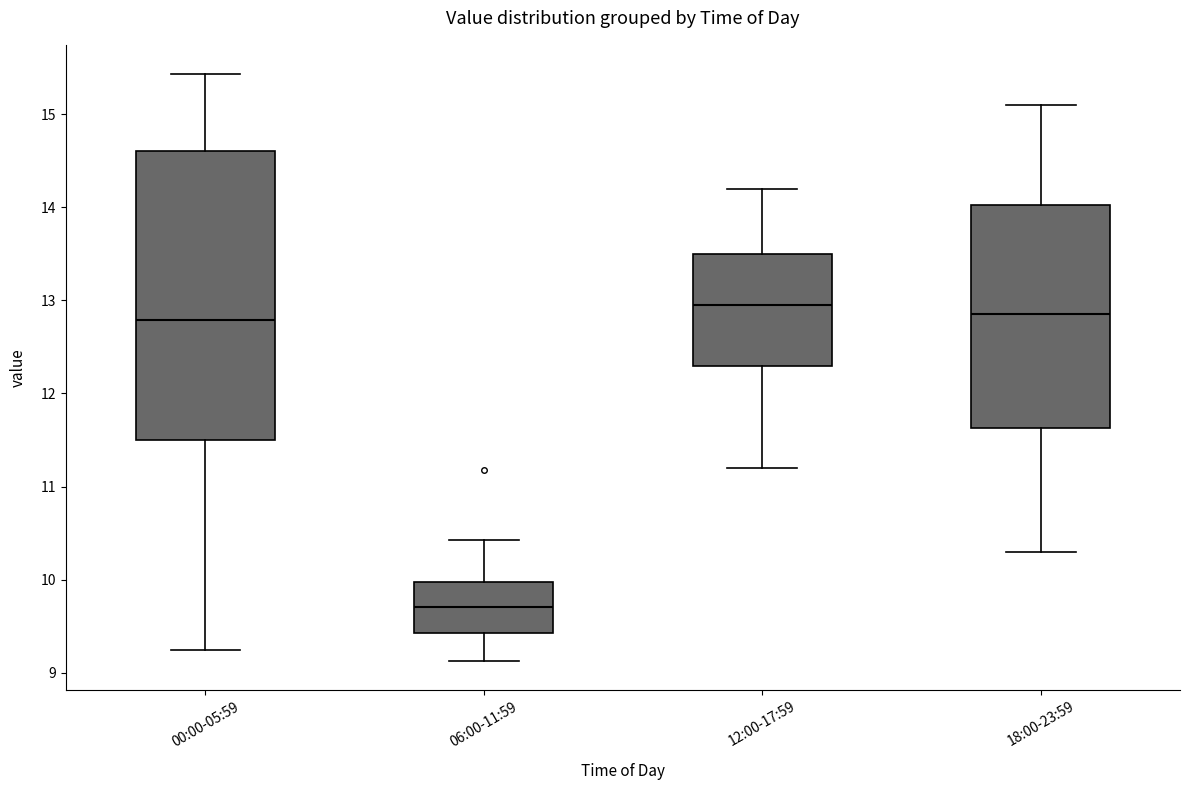

Reading left to right, transcribe this box plot: for each box, give where its median line is, the range the box spans, and where its two whiskers end, as read against the y-axis. The values are not printed on the chart, so give them approximately, as read against the axis.

00:00-05:59: median 12.8, box 11.5 to 14.6, whiskers 9.3 to 15.4
06:00-11:59: median 9.7, box 9.4 to 10.0, whiskers 9.1 to 10.4
12:00-17:59: median 13.0, box 12.3 to 13.5, whiskers 11.2 to 14.2
18:00-23:59: median 12.9, box 11.6 to 14.0, whiskers 10.3 to 15.1